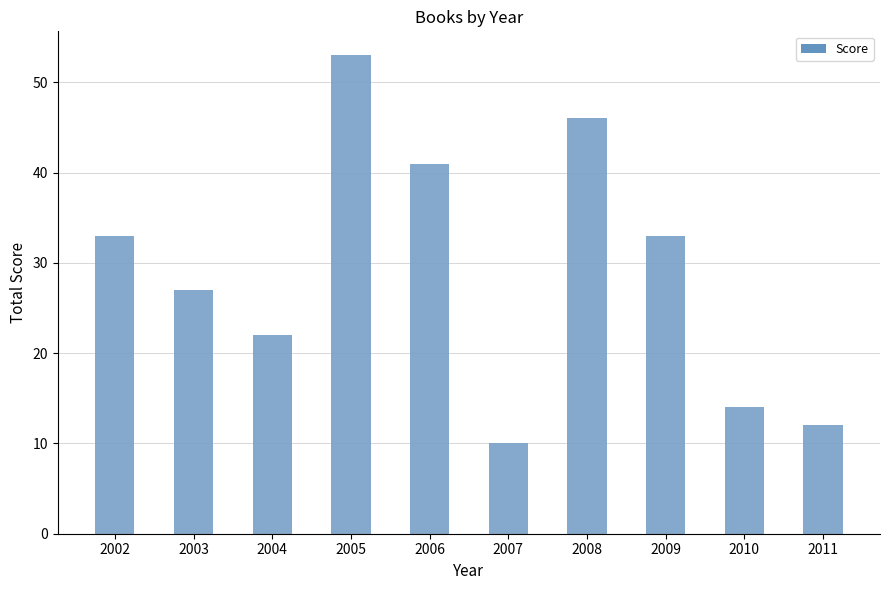

Which has a higher value, 2002 or 2004?

2002